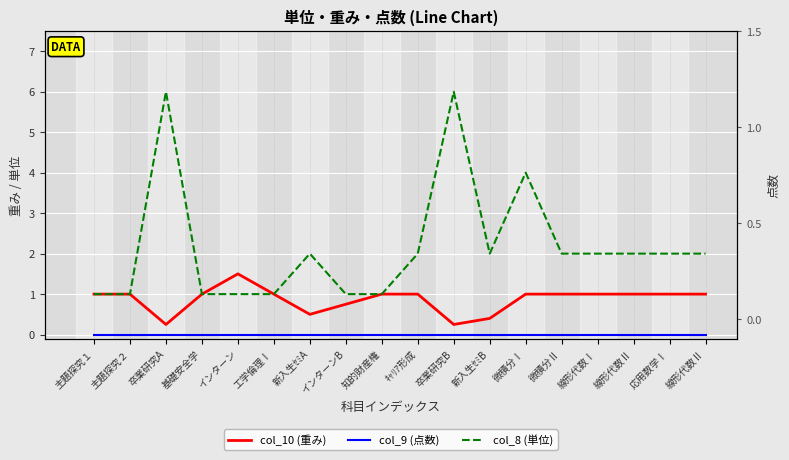

True or false: col_10 (重み) has a value of 1.5 at 微積分Ⅰ.

False